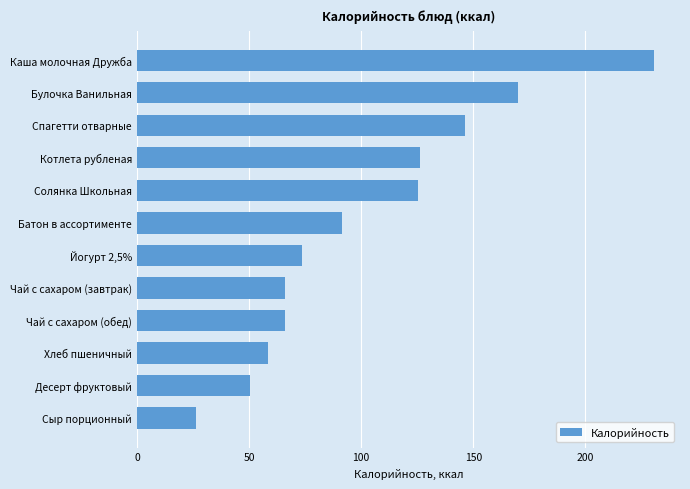

What is the label of the 9th bar from the bottom?

Котлета рубленая